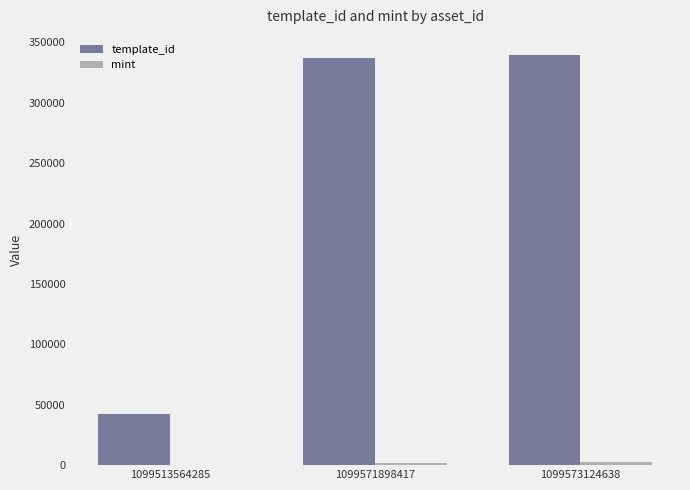

Between 1099513564285 and 1099571898417, which series saw the biggest shift?

template_id